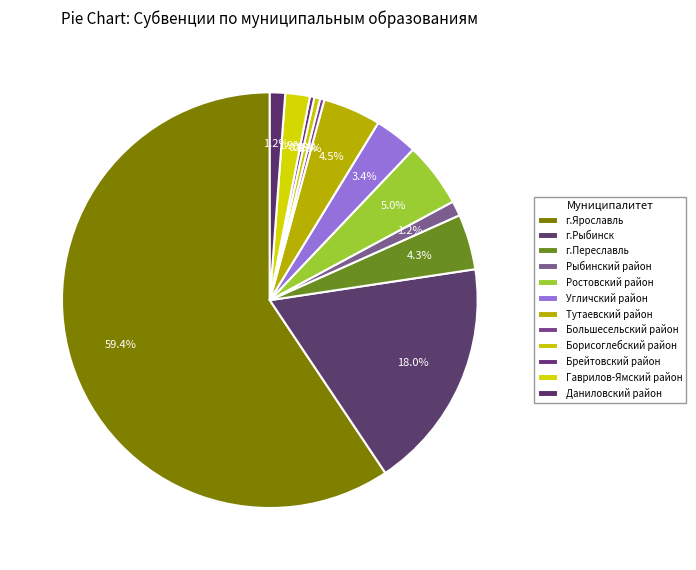

To the nearest percent, what is the average slice percentage?

8%